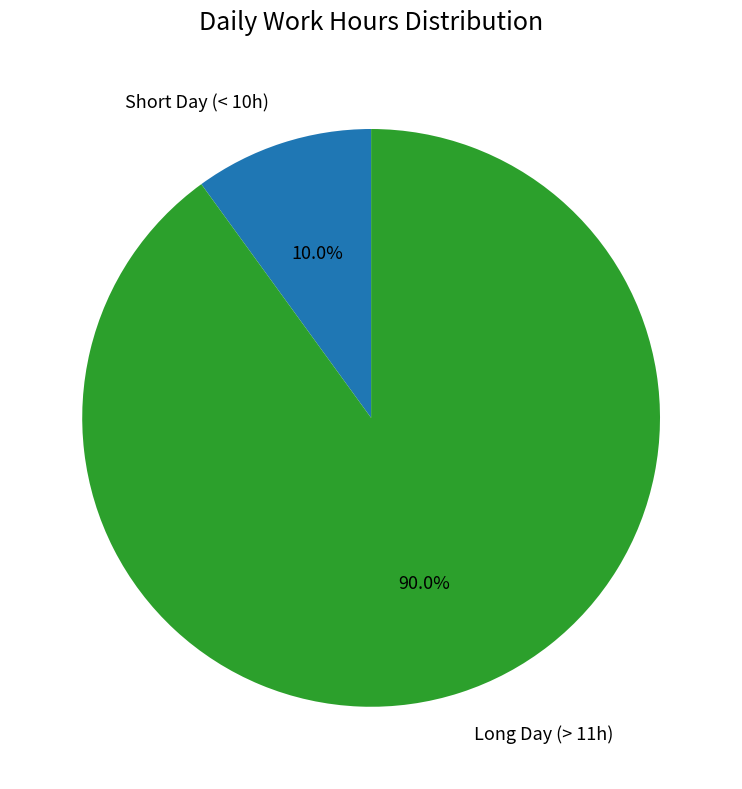

What is the total percentage of Long Day (> 11h) and Short Day (< 10h)?

100.0%